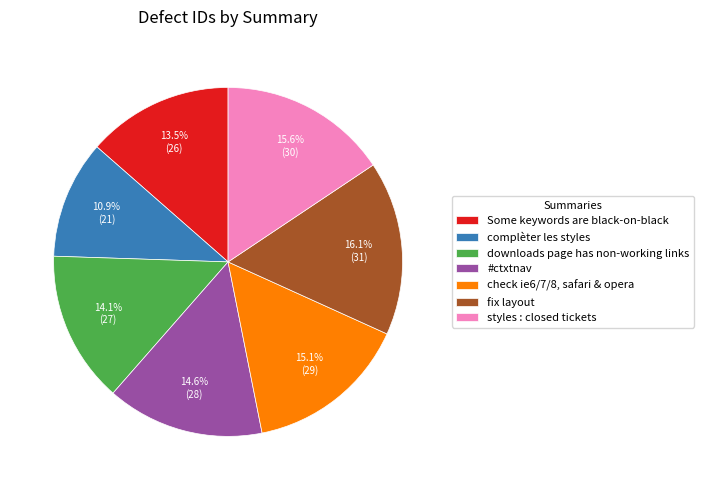

Which slice is the largest?

fix layout